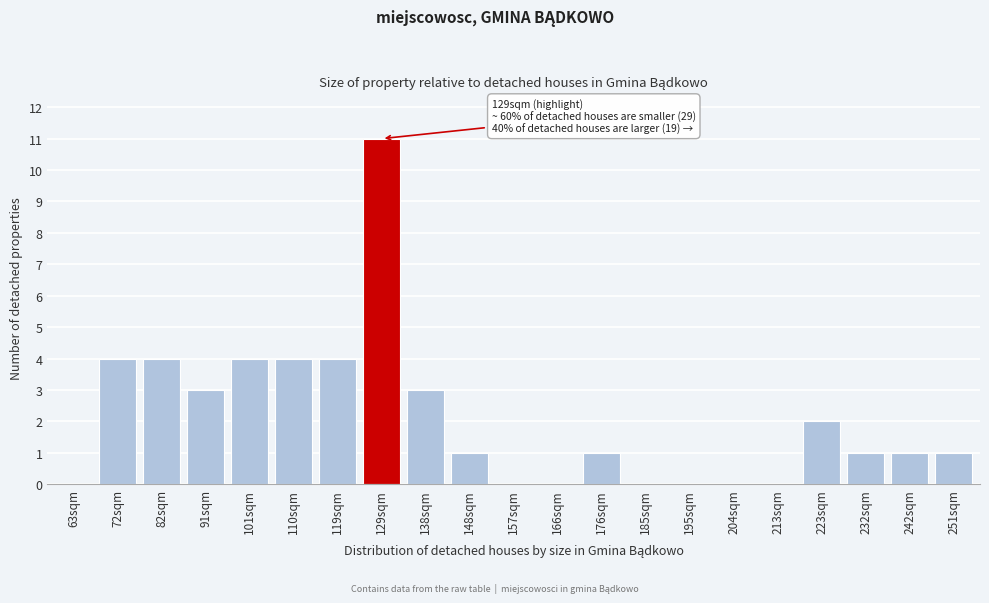

Reading left to right, extract all data points from this chart.

63sqm=0	72sqm=4	82sqm=4	91sqm=3	101sqm=4	110sqm=4	119sqm=4	129sqm=11	138sqm=3	148sqm=1	157sqm=0	166sqm=0	176sqm=1	185sqm=0	195sqm=0	204sqm=0	213sqm=0	223sqm=2	232sqm=1	242sqm=1	251sqm=1